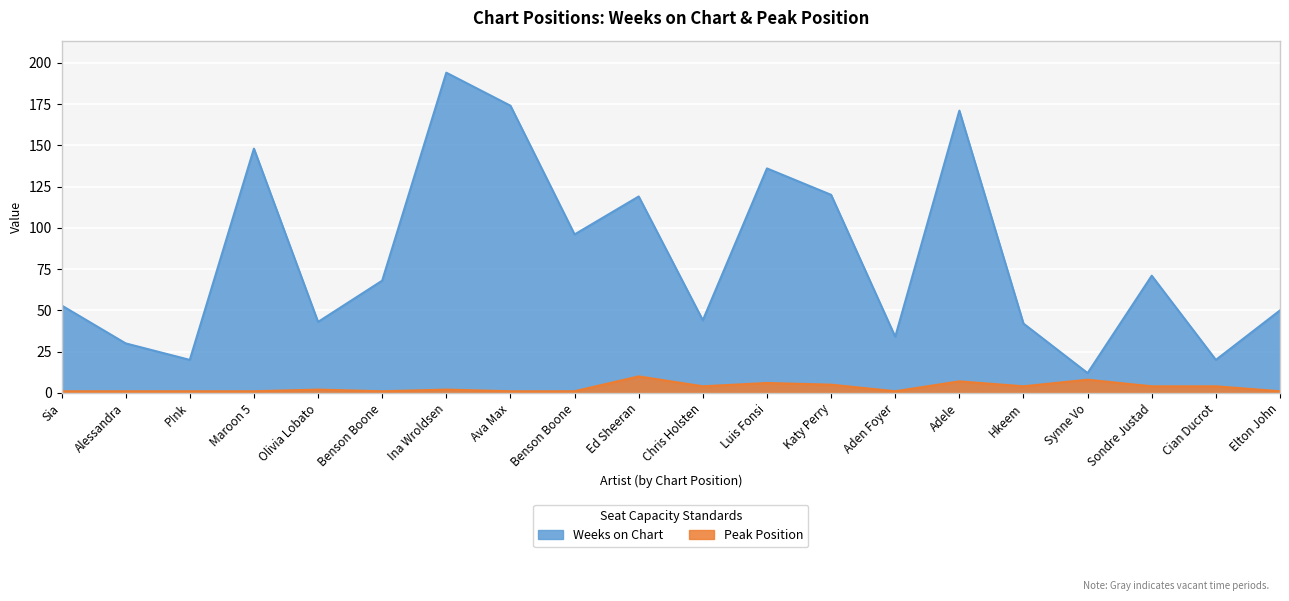

Which has a higher value, Ava Max or Cian Ducrot?

Ava Max